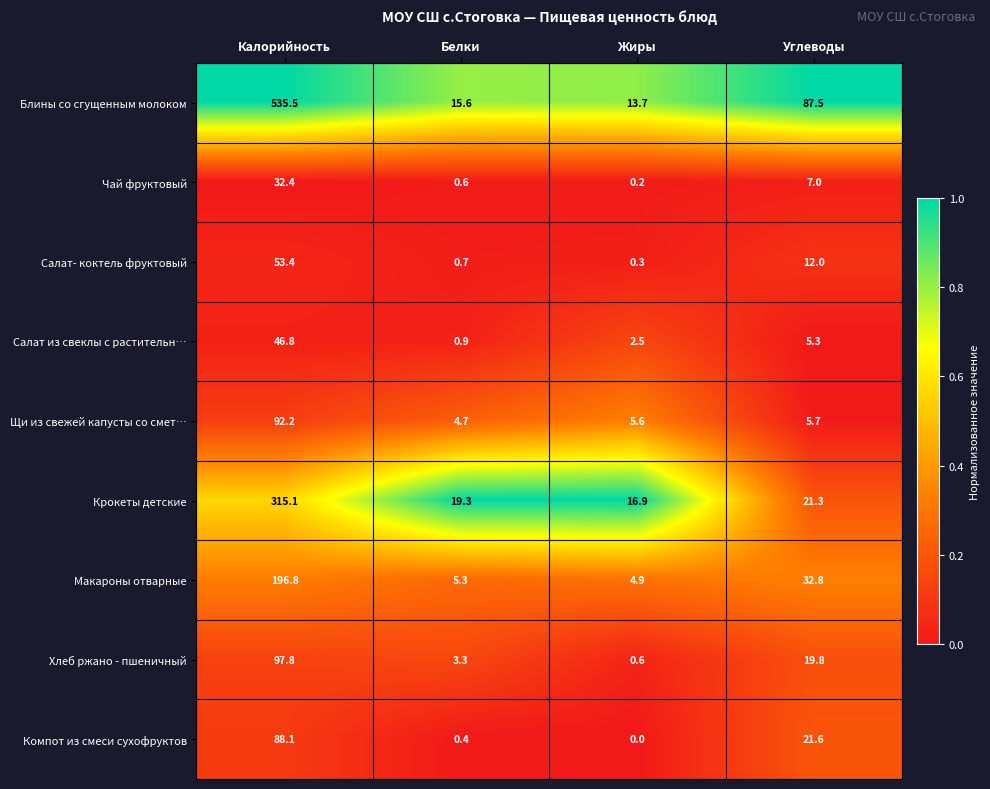

What is the average value of the Блины со сгущенным молоком series?

163.1